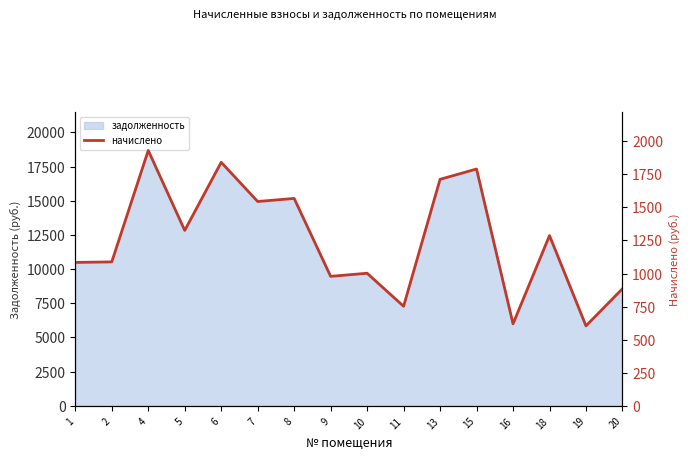

What is the change in value from 9 to 10?

+23.4